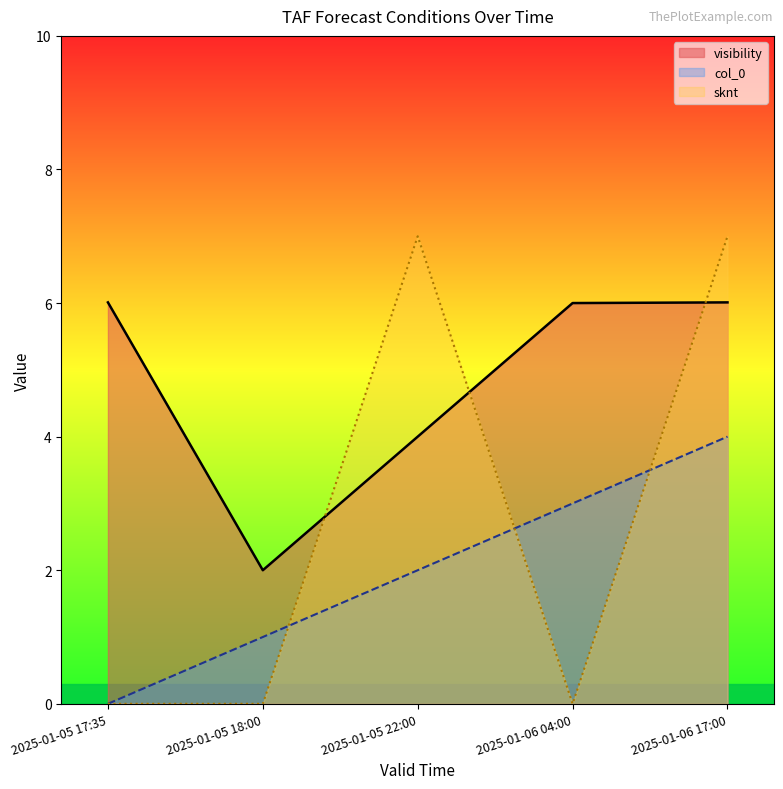

Where do col_0 and sknt first cross each other?

2025-01-05 18:00 and 2025-01-05 22:00